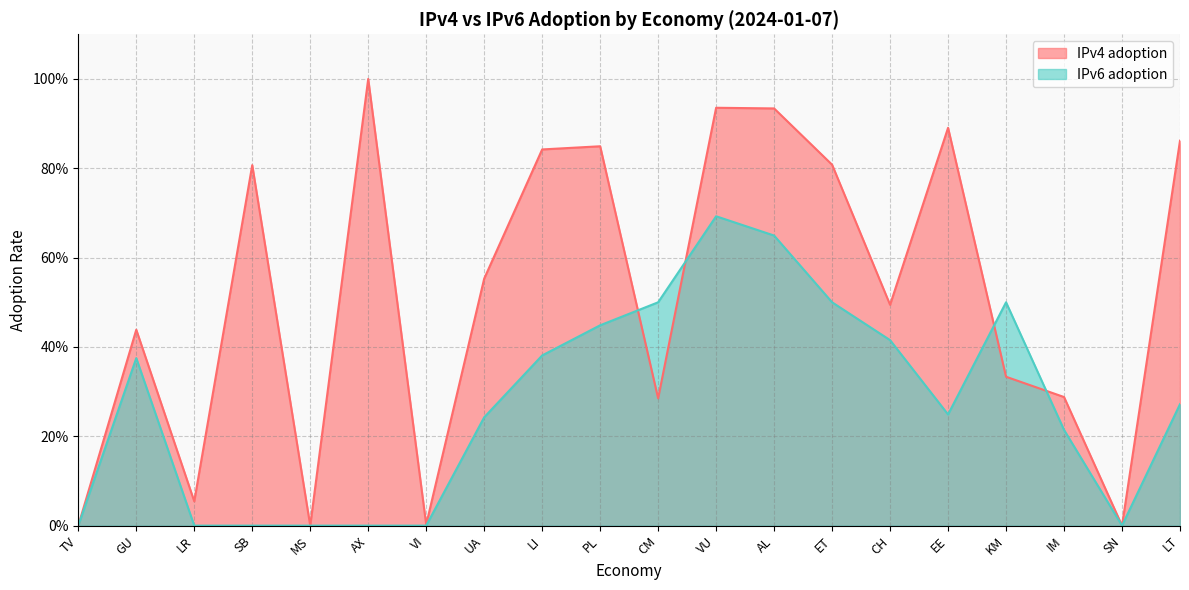

What is the maximum value shown in the chart?

1.0